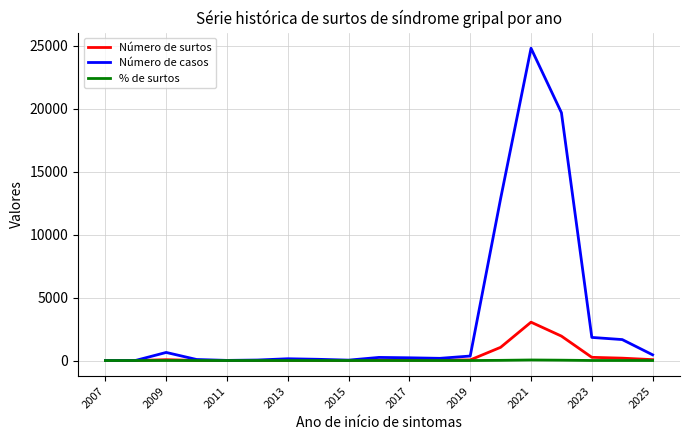

Which series has the largest total across all categories?

Número de casos